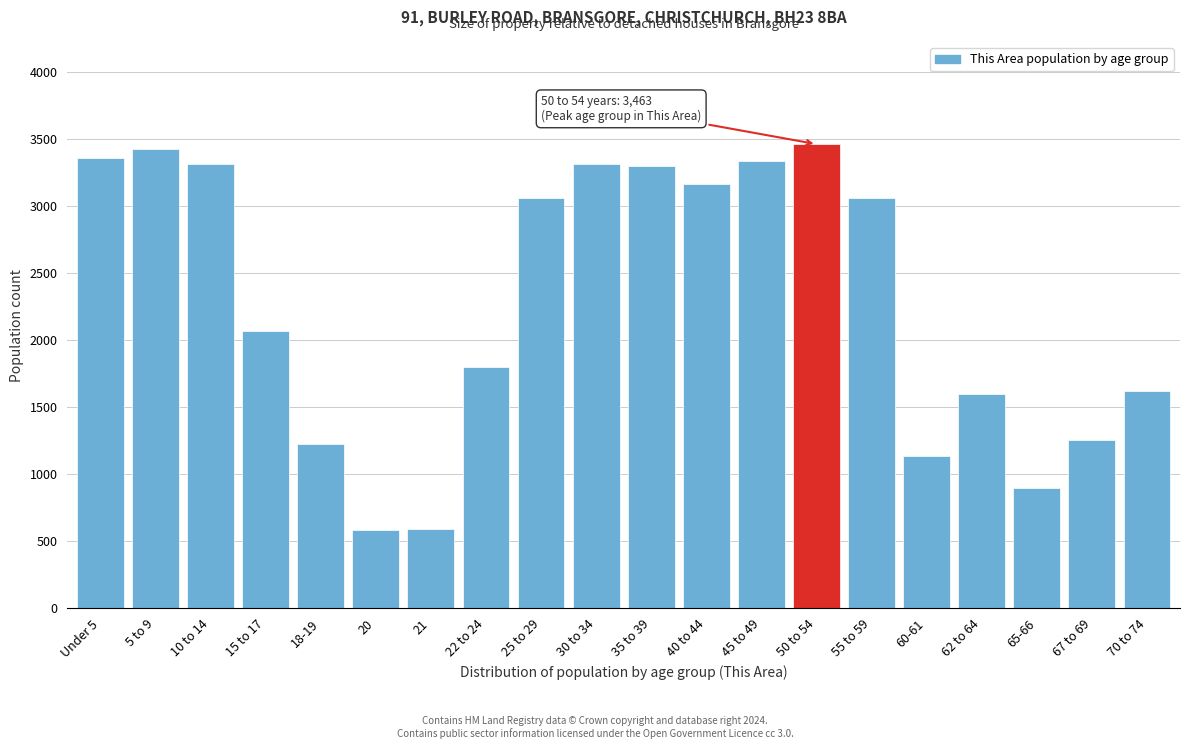

The value at 10 to 14 is 5736. True or false?

False